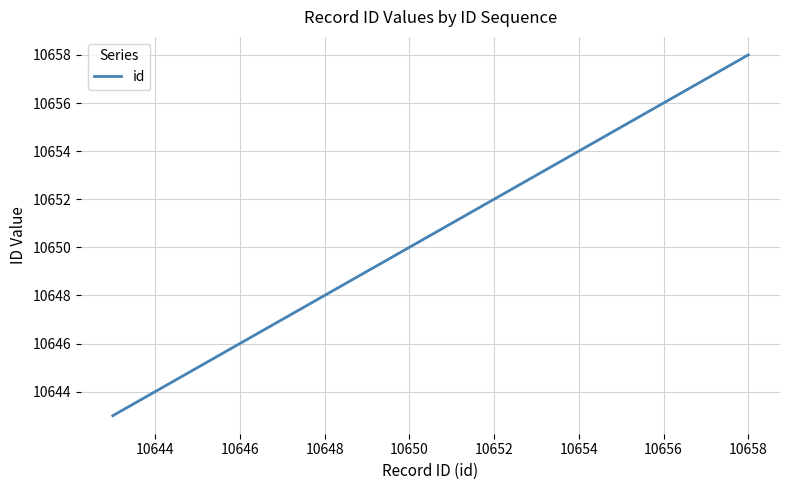

What is the greatest value displayed?

10658